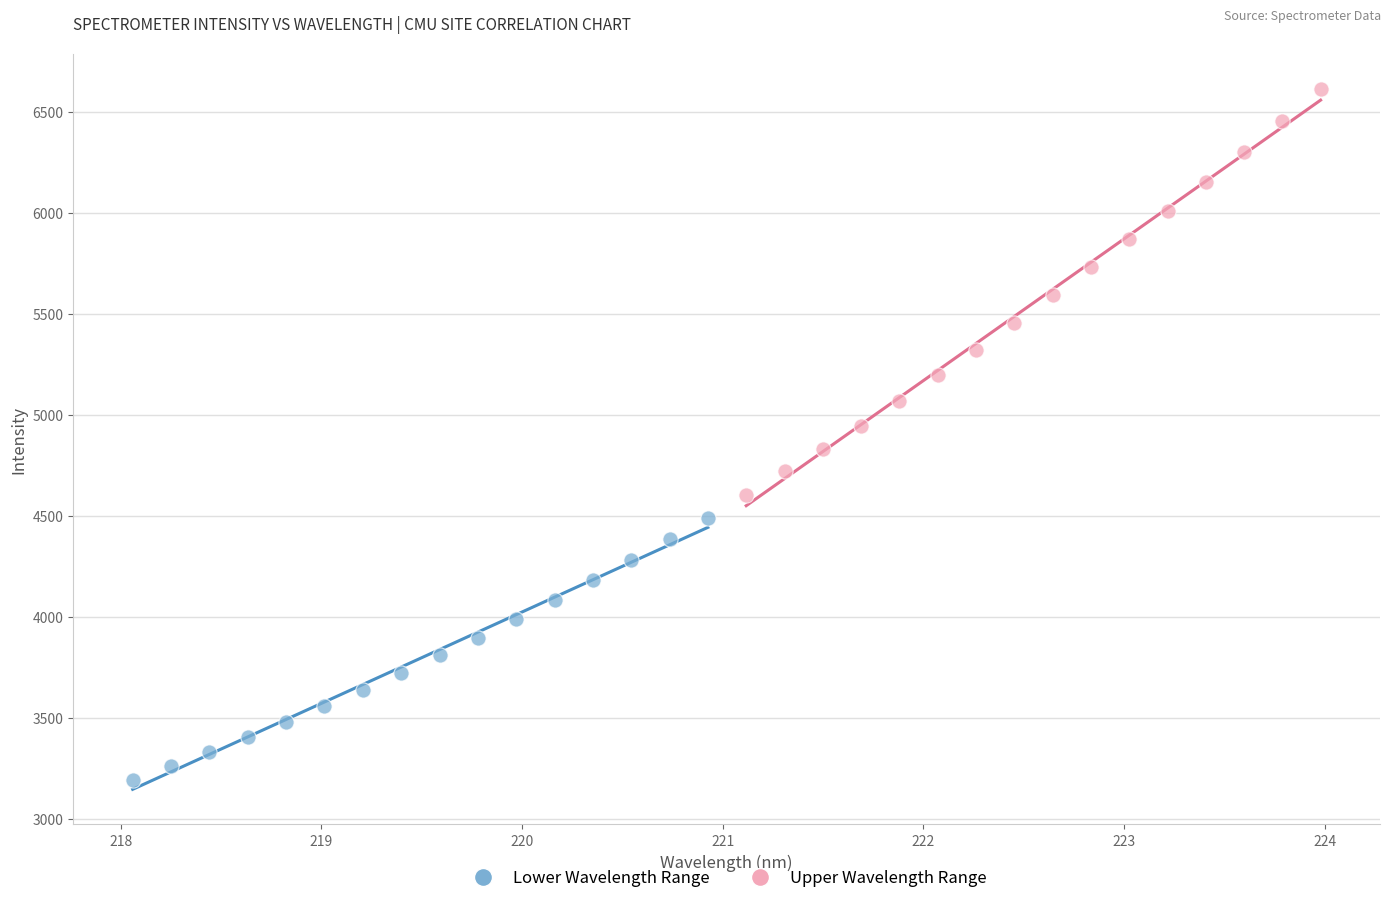

Which series reaches the minimum Y coordinate?

Lower Wavelength Range